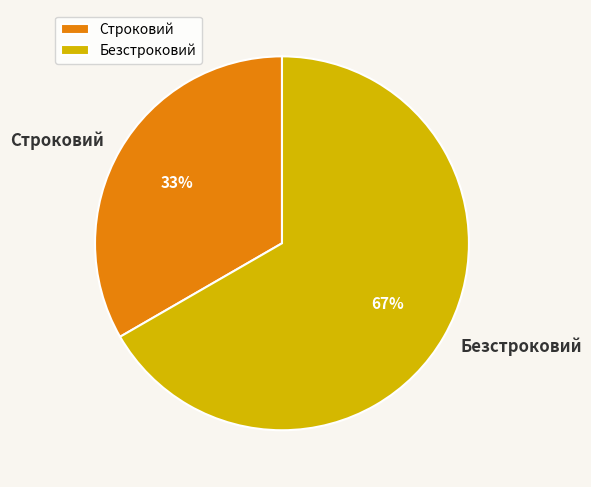

To the nearest percent, what is the combined percentage of Строковий and Безстроковий?

100%